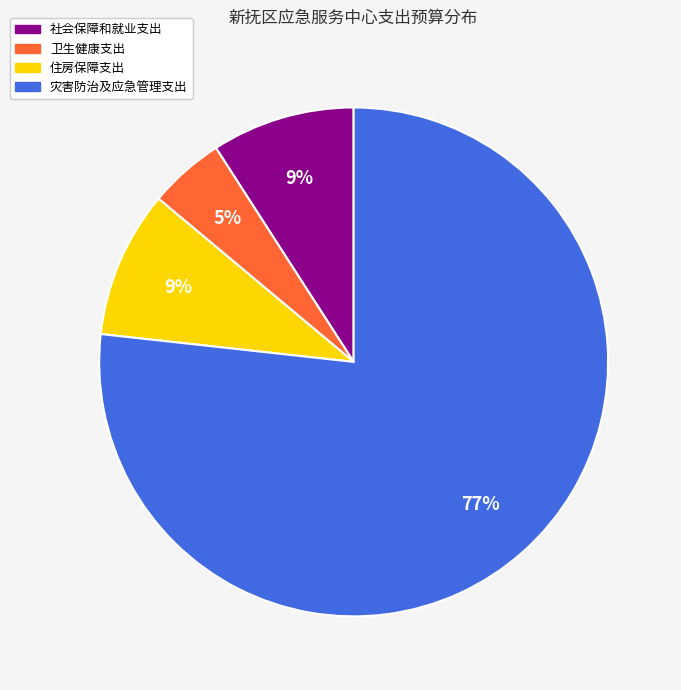

What is the largest slice in the pie chart?

灾害防治及应急管理支出